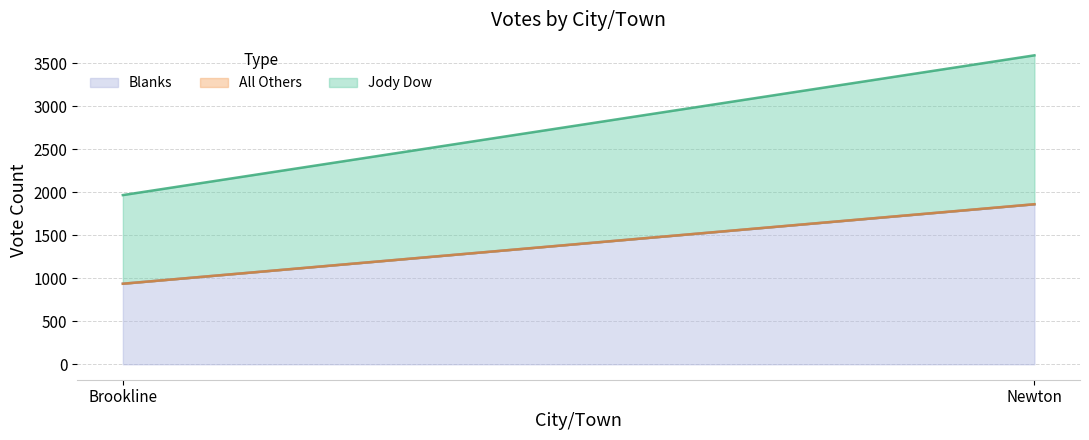

List the series in order of their peak value, lowest first.

All Others, Jody Dow, Blanks